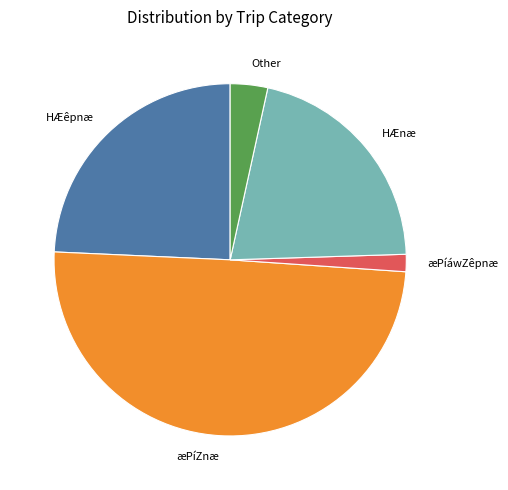

Is HÆnæ the majority of the pie?

No